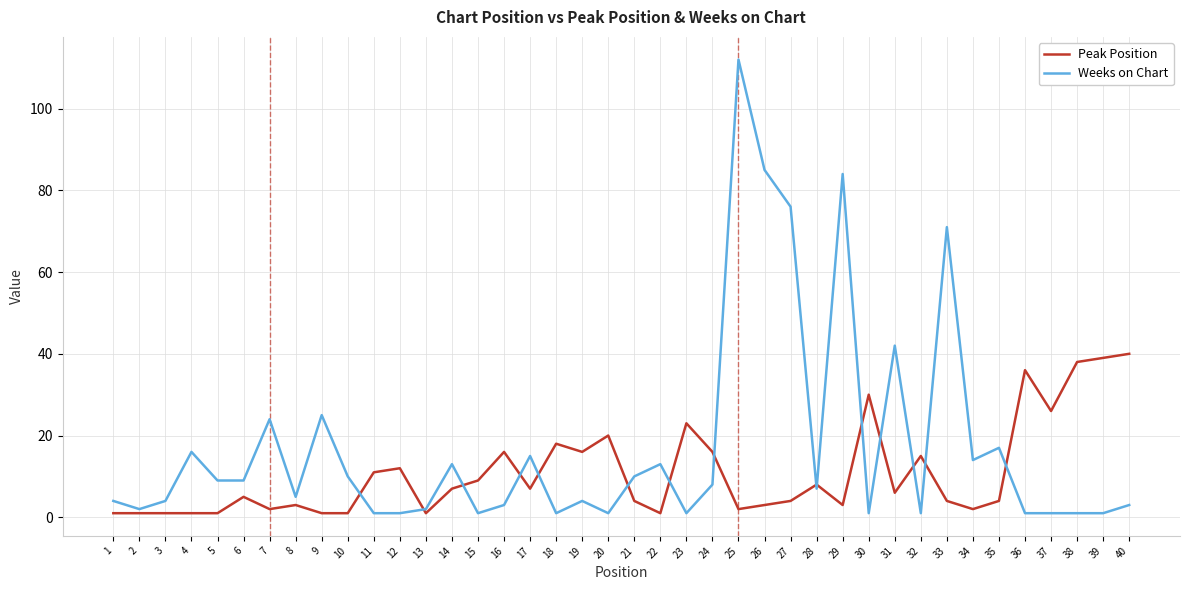

The value of Weeks on Chart at 9 is 34. True or false?

False